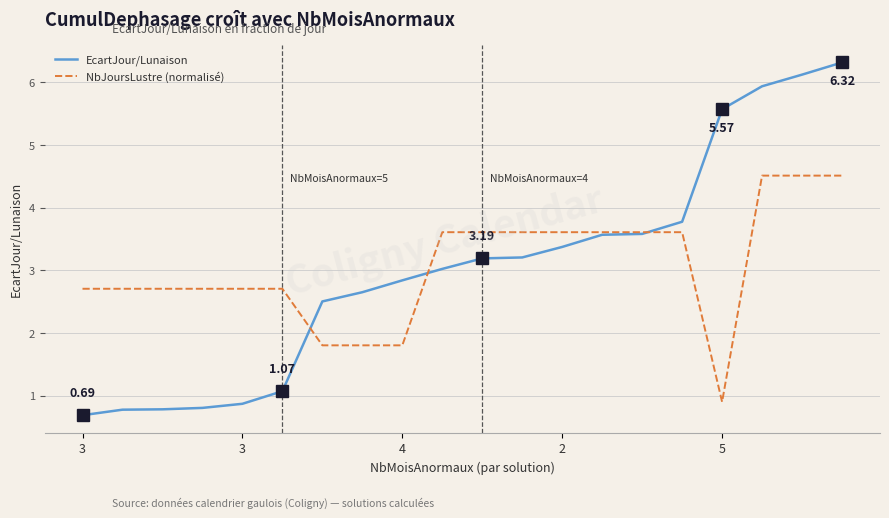

Rank the series by their maximum value, from highest to lowest.

EcartJour/Lunaison, NbJoursLustre (normalisé)